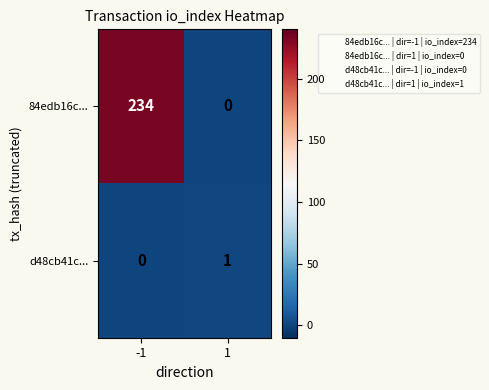

What is the difference between the highest and lowest values at -1?

234